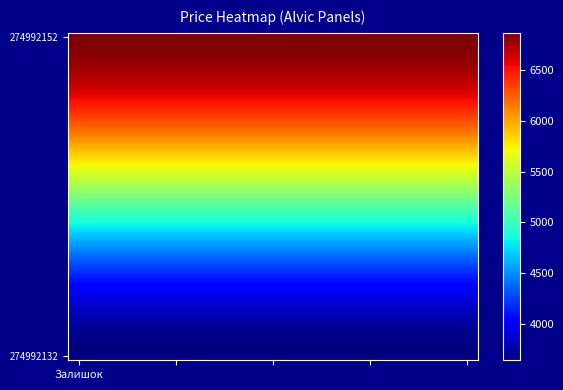

At which category does the chart reach its peak across all series?

Залишок